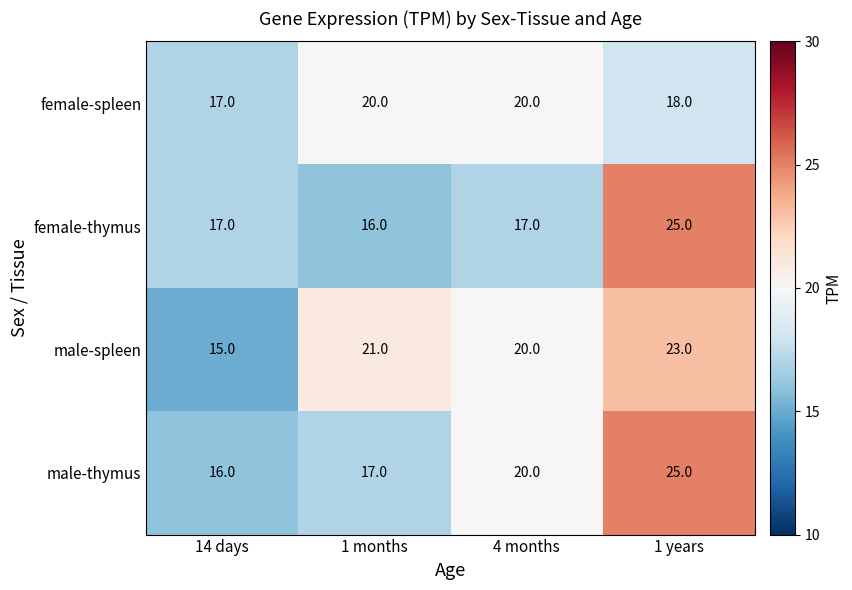

What is the difference between the highest and lowest values at 1 years?

7